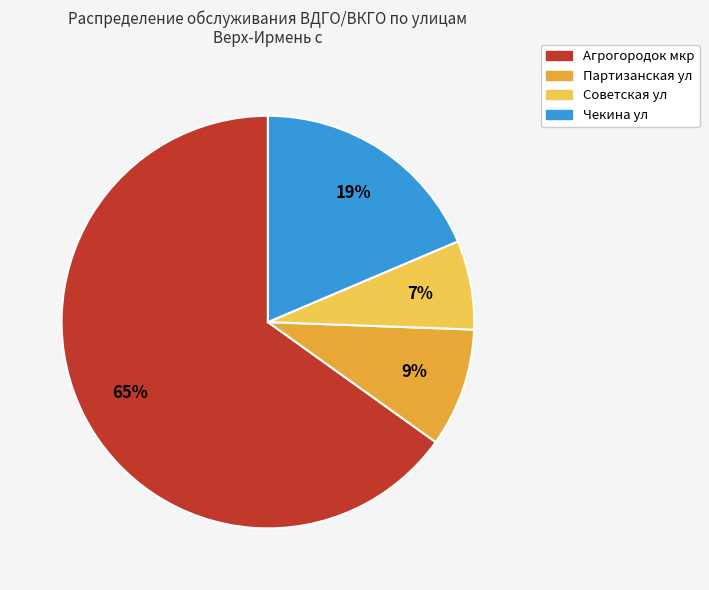

Combined, do Чекина ул and Партизанская ул account for over 50%?

No